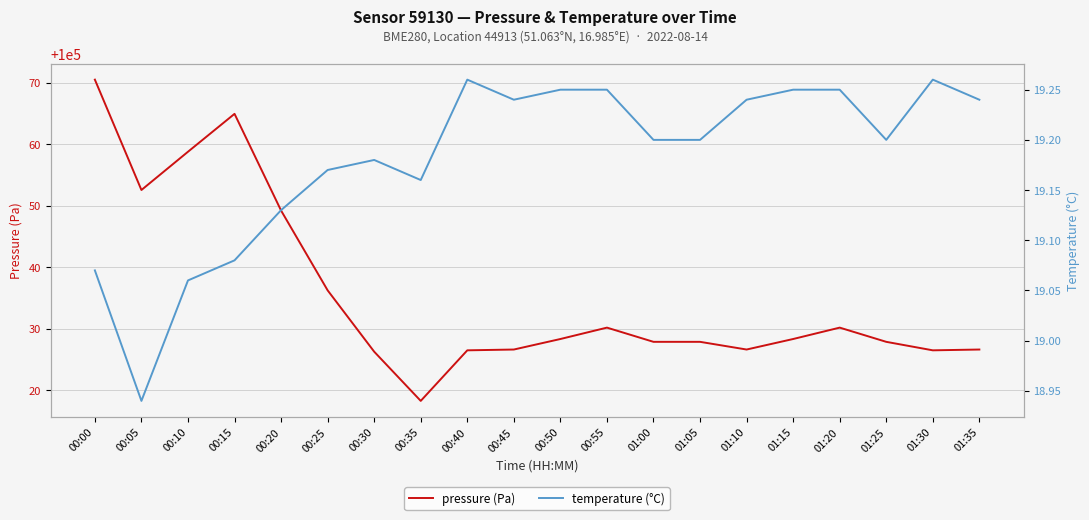

In temperature (°C), how many points are lower than both neighbors (excluding endpoints)?

4